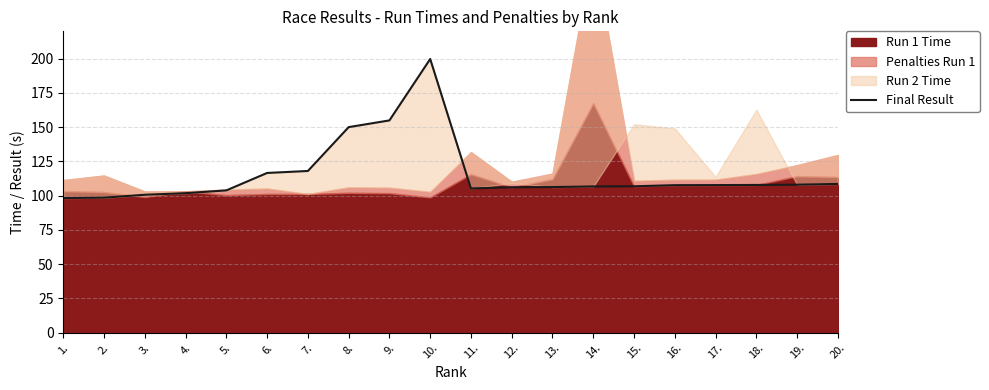

How many interior local peaks (higher than both neighbors) does the data have?

1